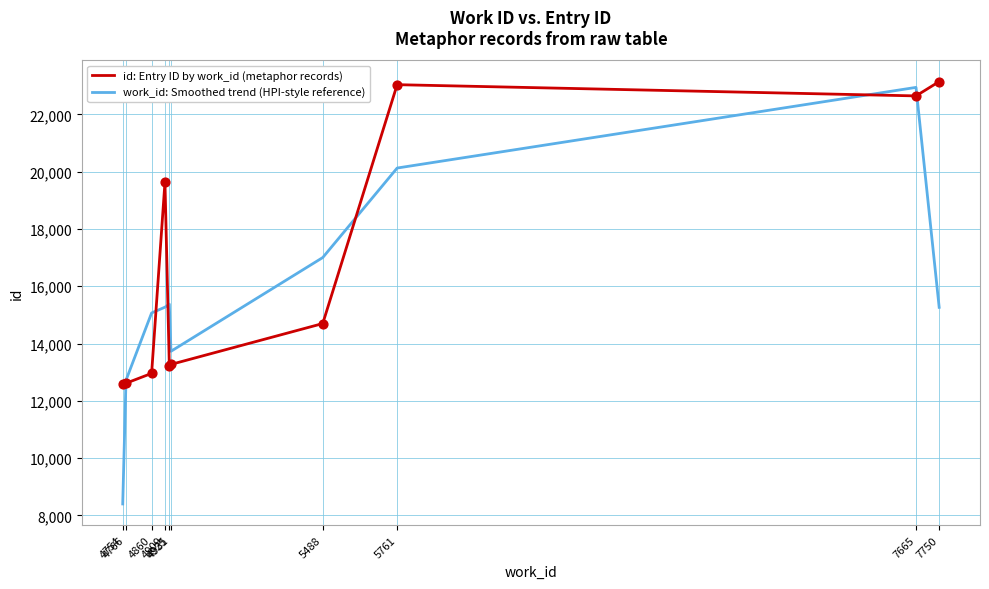

Which series has the largest range (max minus min)?

work_id: Smoothed trend (HPI-style reference)